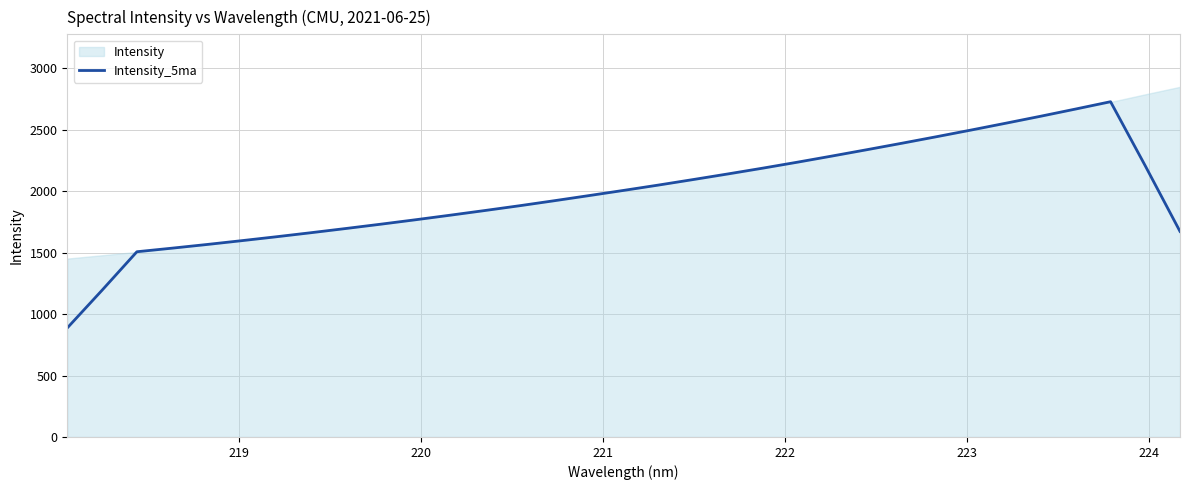

What is the highest value of the Intensity_5ma series?

2727.4